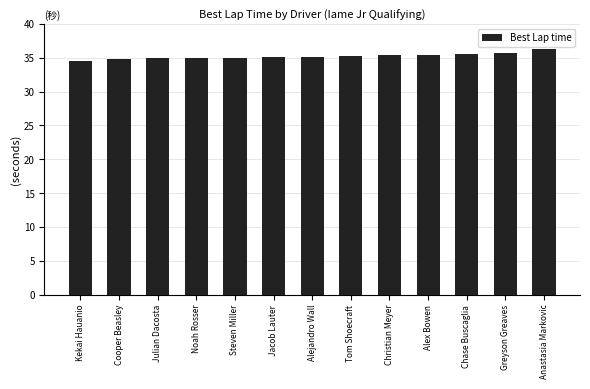

What is the difference between the second highest and minimum values?

1.1